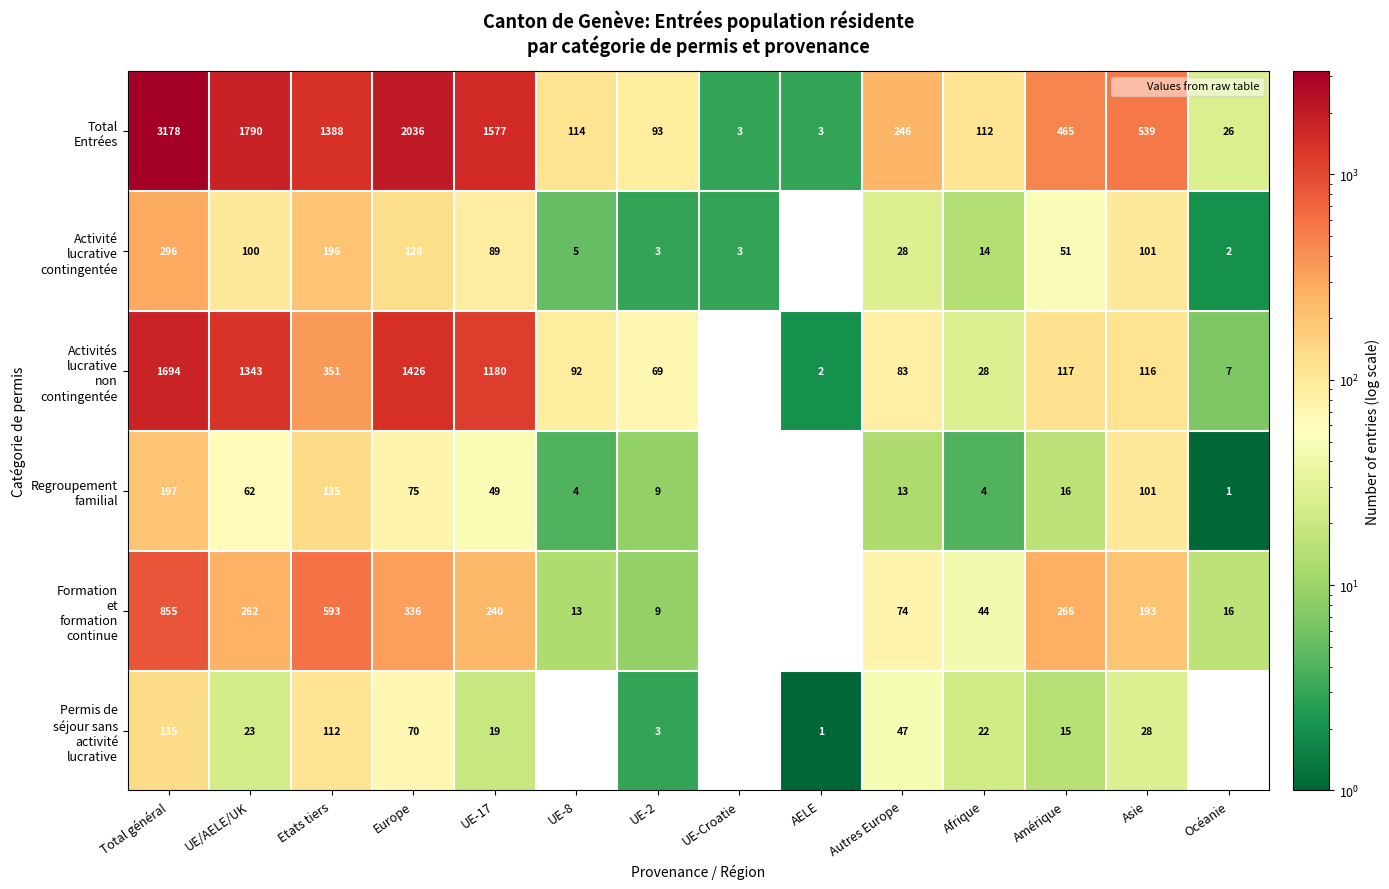

What is the difference between the highest and lowest values at Total général?

3043